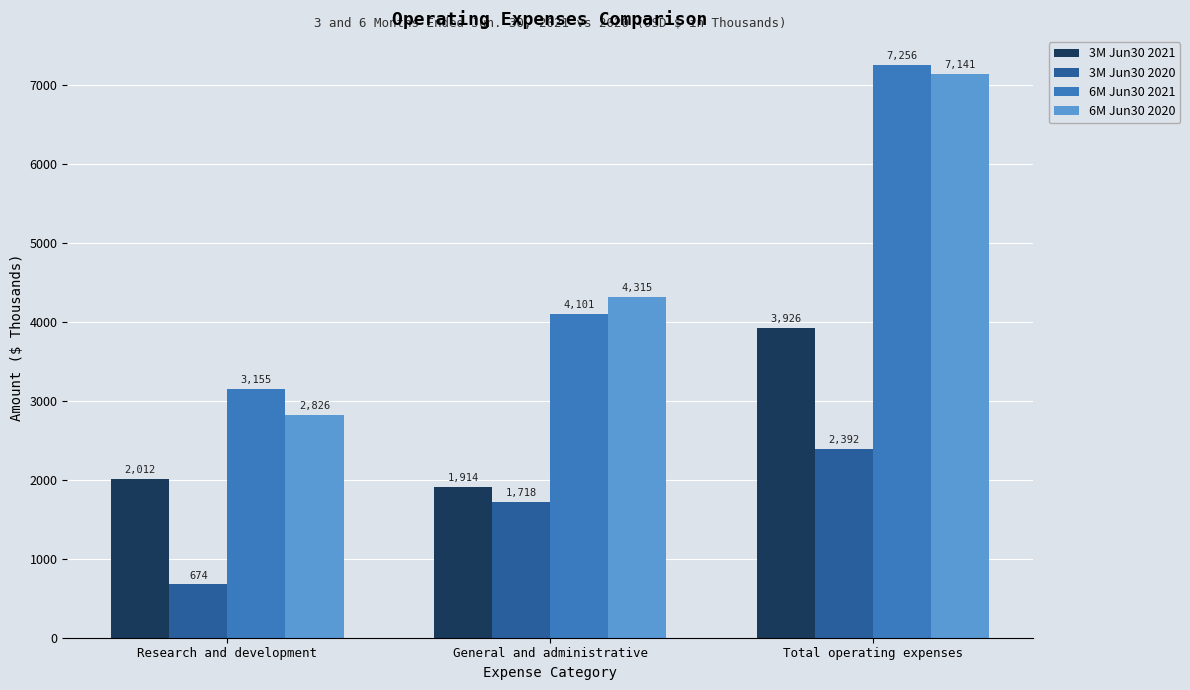

What are all the series names shown in the legend?

3M Jun30 2021, 3M Jun30 2020, 6M Jun30 2021, 6M Jun30 2020